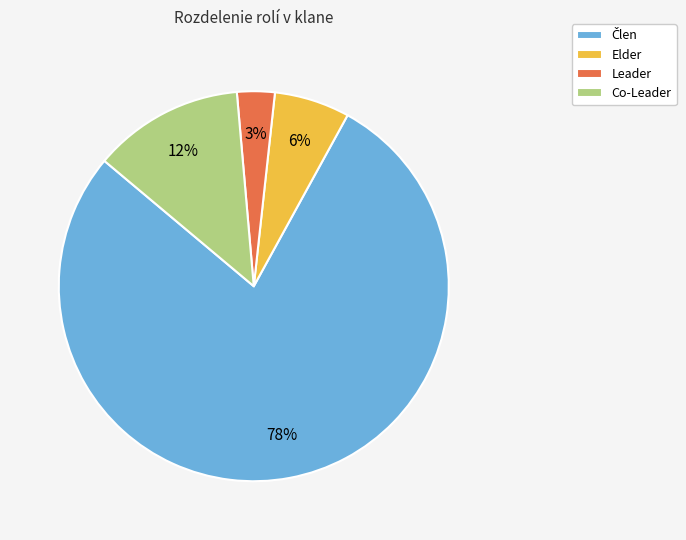

What percentage is the Leader slice, to the nearest percent?

3%